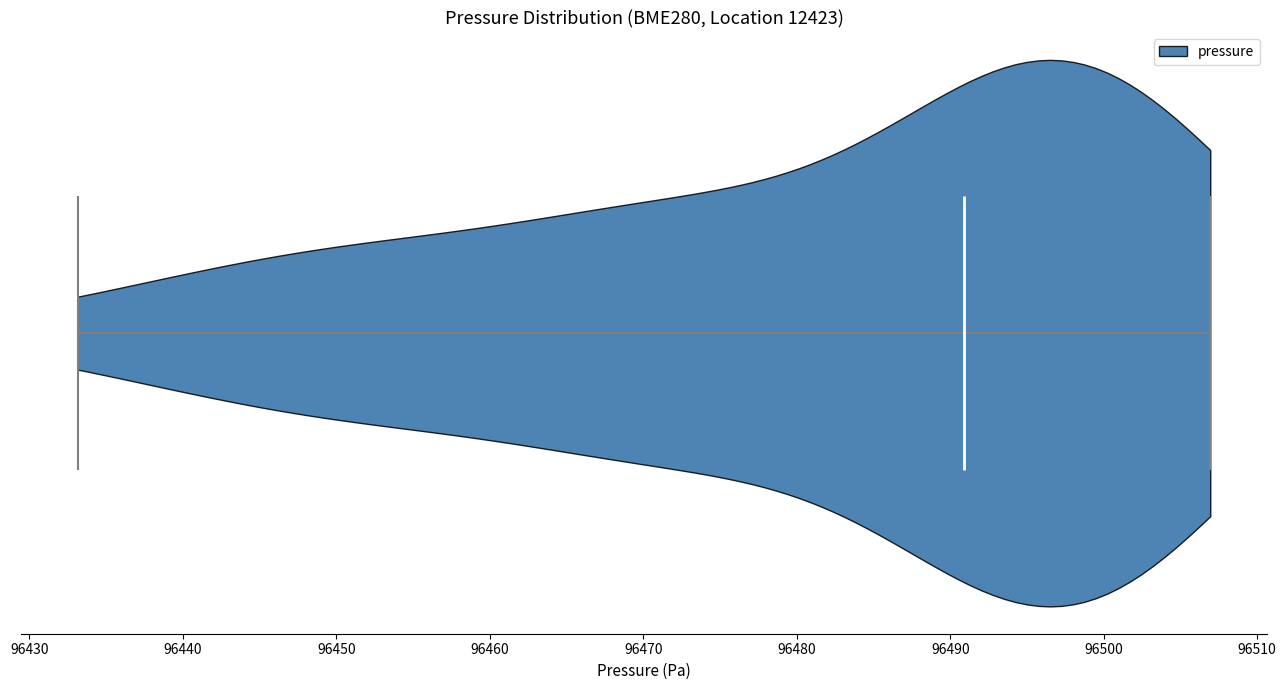

Where does the median line of the violin sit on the x-axis? The values are not printed on the chart, so give them approximately, as read against the axis.

96491